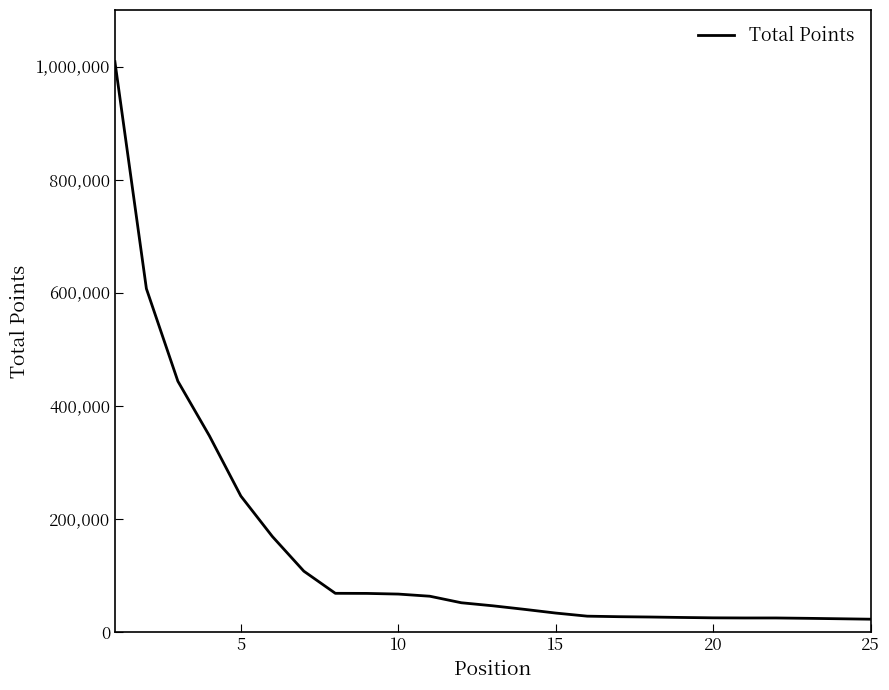

What is the difference between the maximum and minimum values?

986114